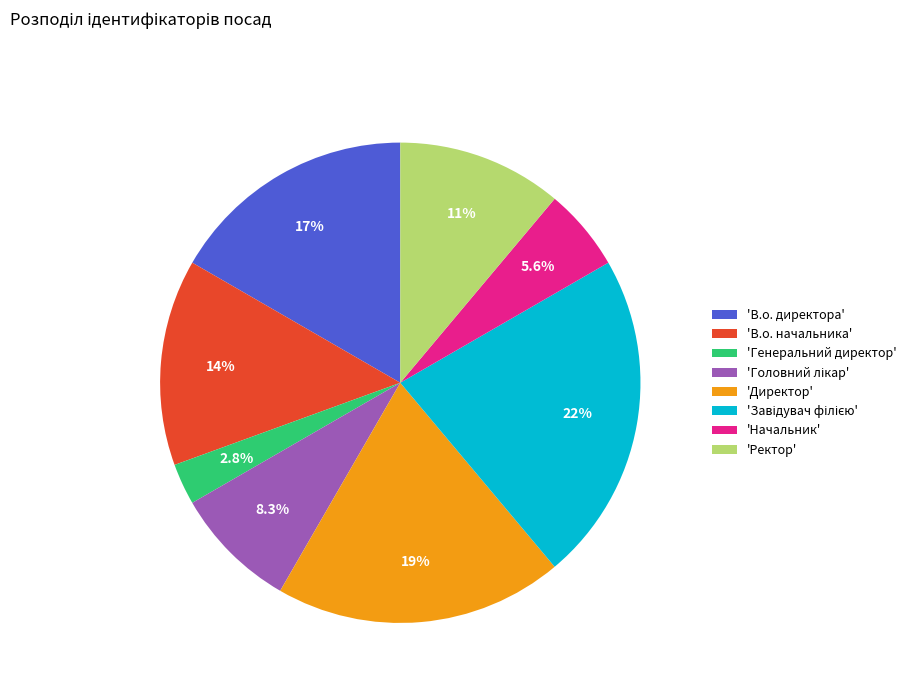

What is the smallest slice in the pie chart?

'Генеральний директор'